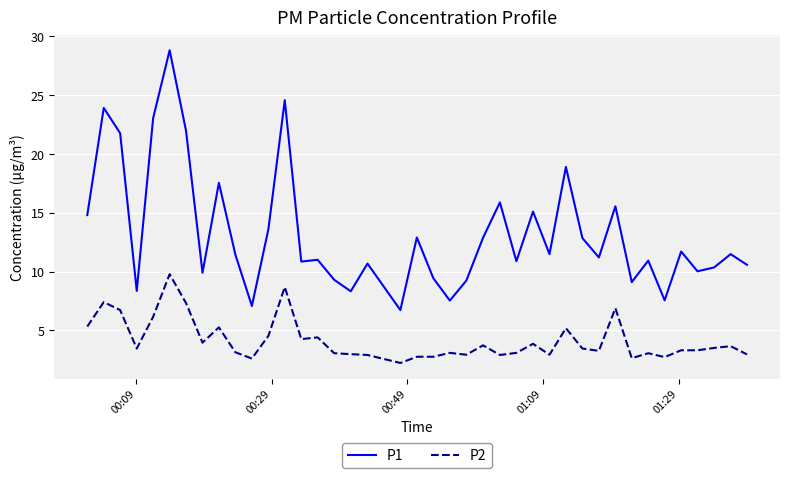

True or false: P1 and P2 intersect in this chart.

False